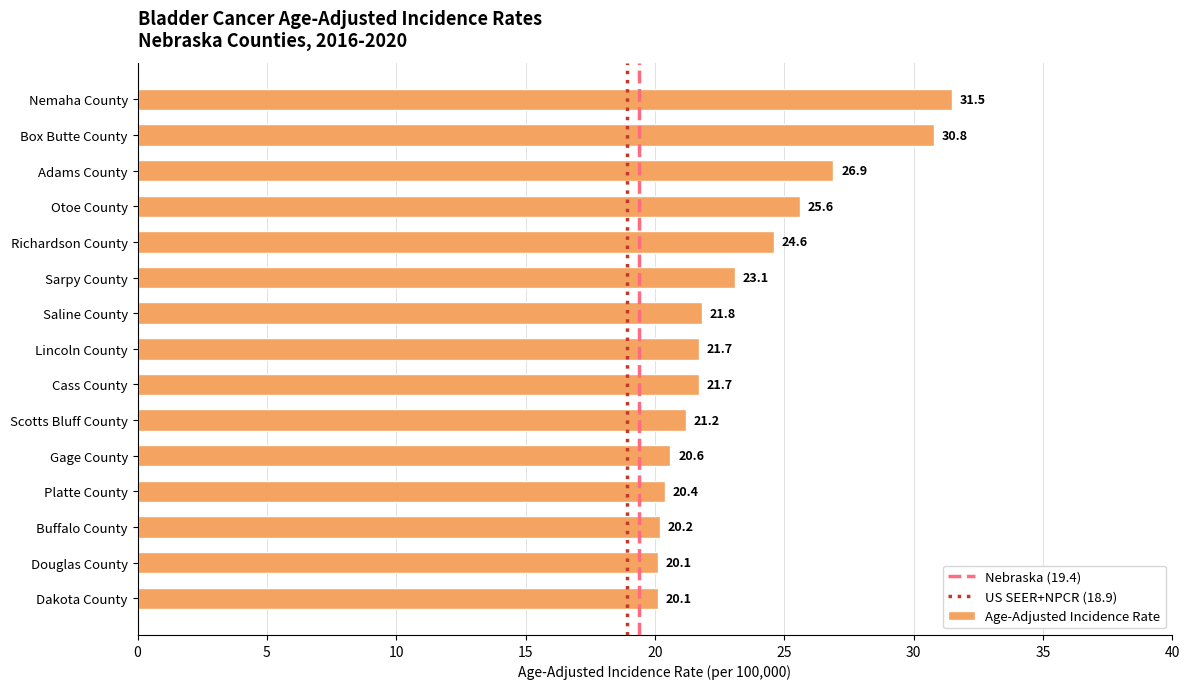

What is the change in value from Adams County to Lincoln County?

-5.2